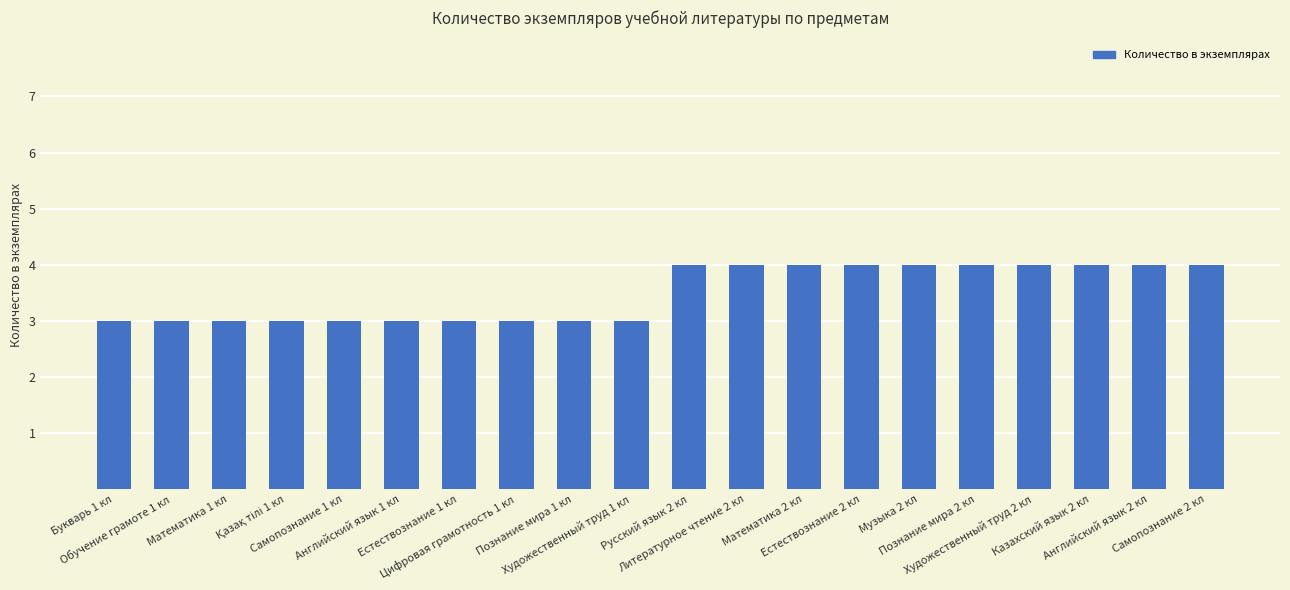

How many data points are less than 4?

10